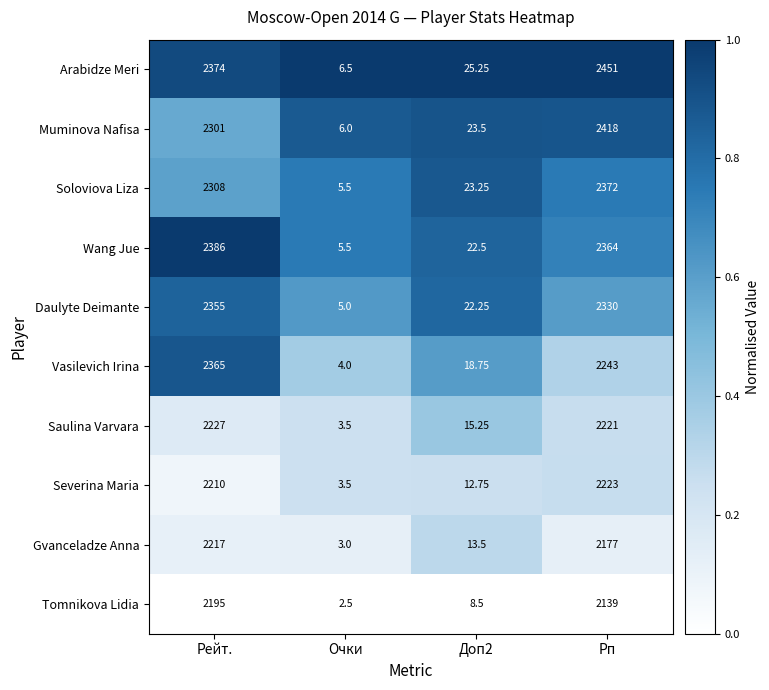

Which series has the largest total across all categories?

Arabidze Meri